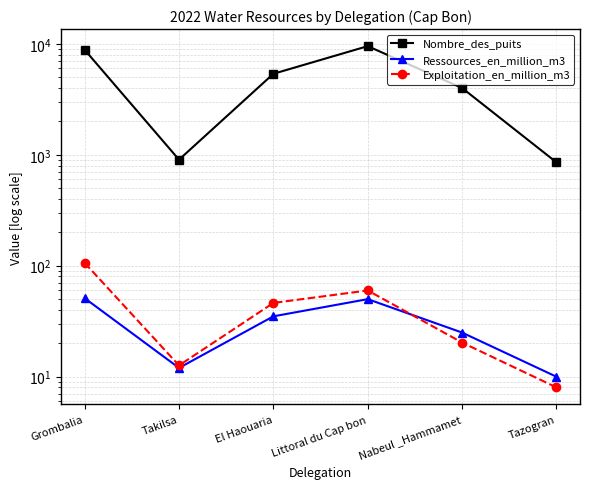

What is the sum of all Ressources_en_million_m3 values?

183.0